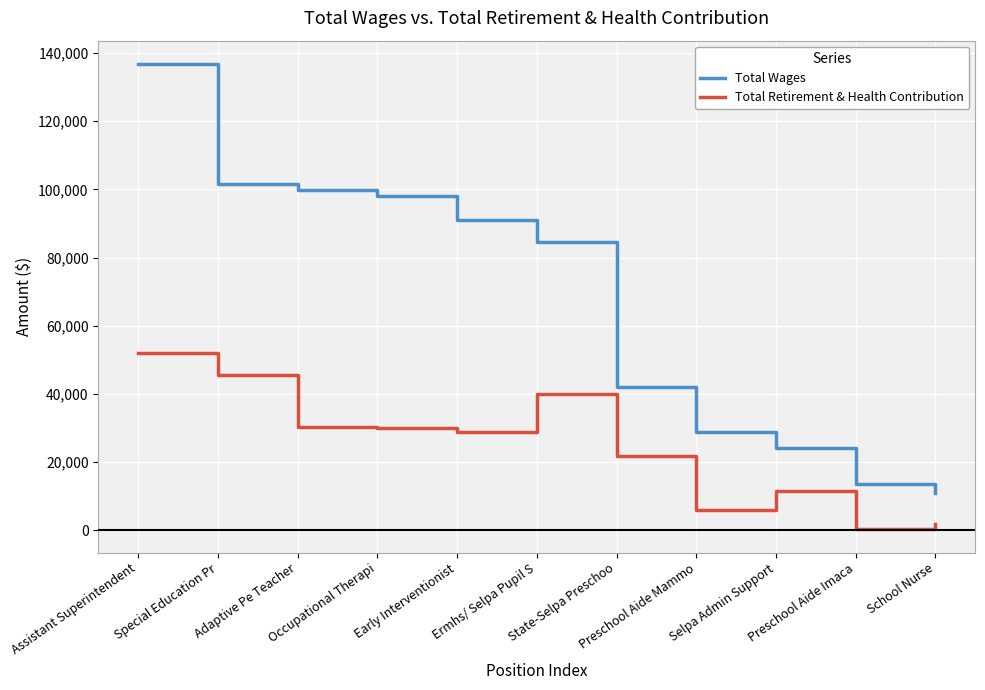

True or false: Total Retirement & Health Contribution and Total Wages intersect in this chart.

False